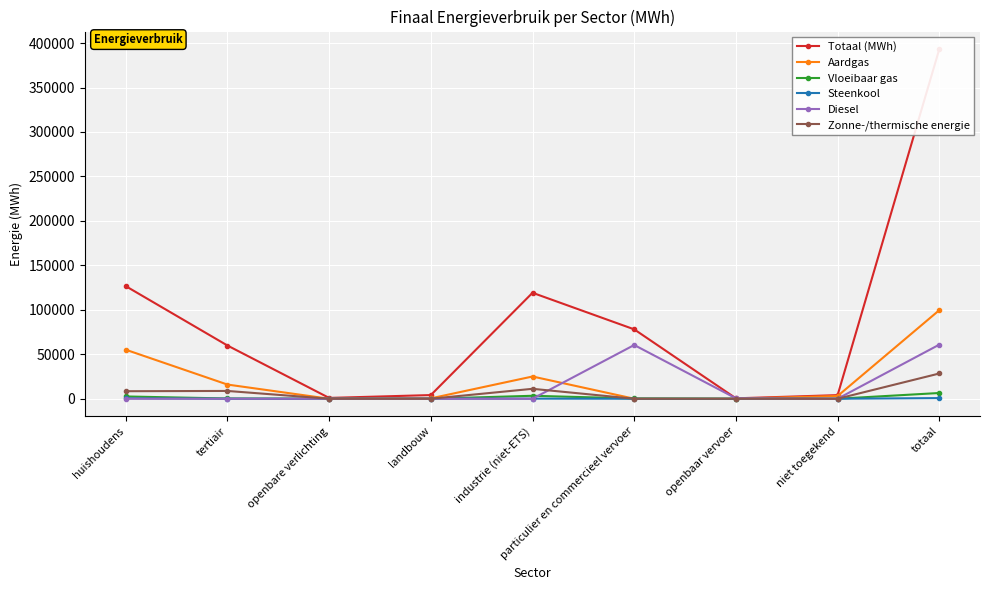

Is this an area chart (filled region under the line)?

No